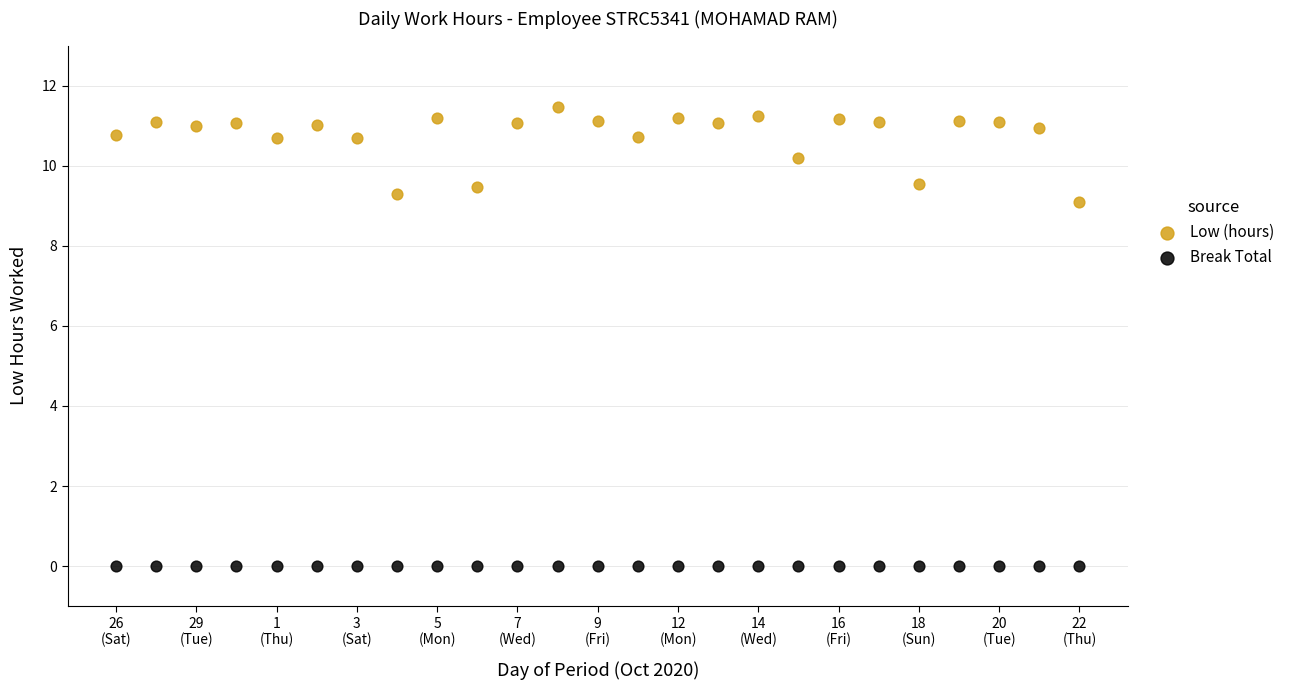

Which series reaches the minimum Y coordinate?

Break Total